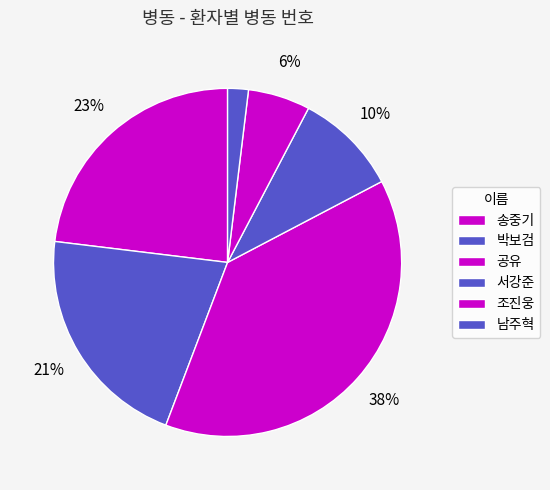

The 박보검 slice represents 21% of the pie. True or false?

True